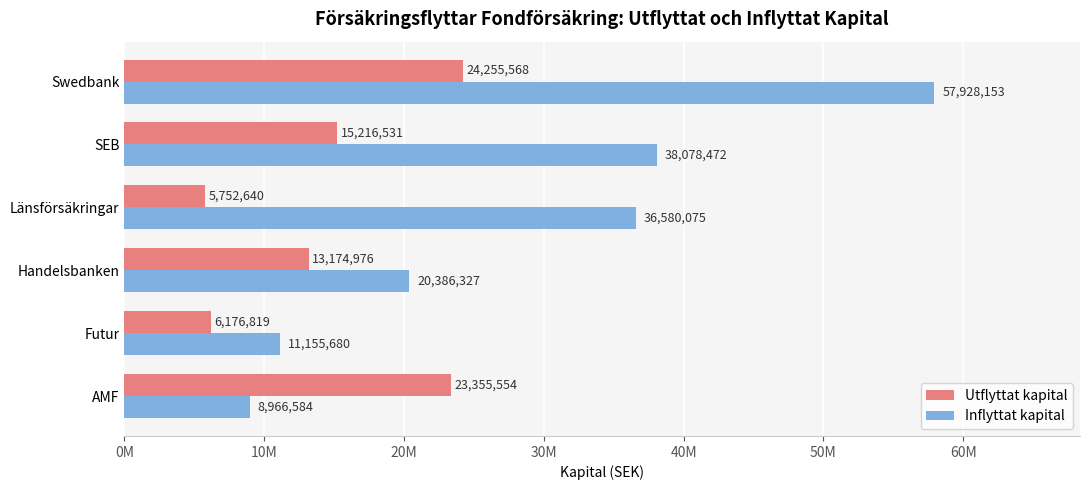

Which series has the widest spread of values?

Inflyttat kapital